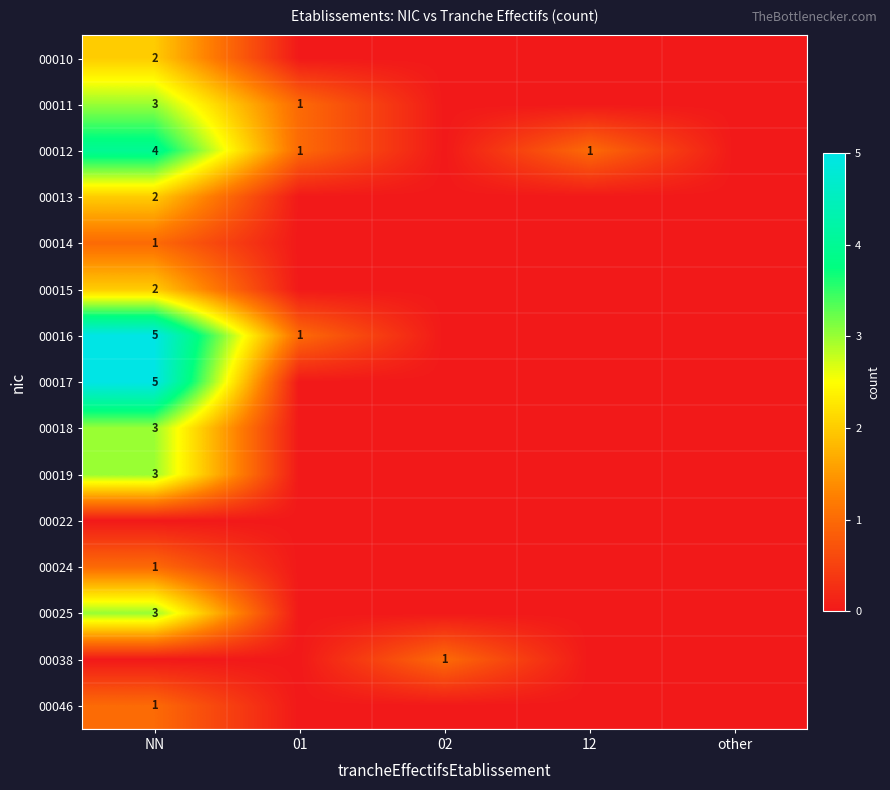

True or false: 00011 has a value of 1 at 01.

True